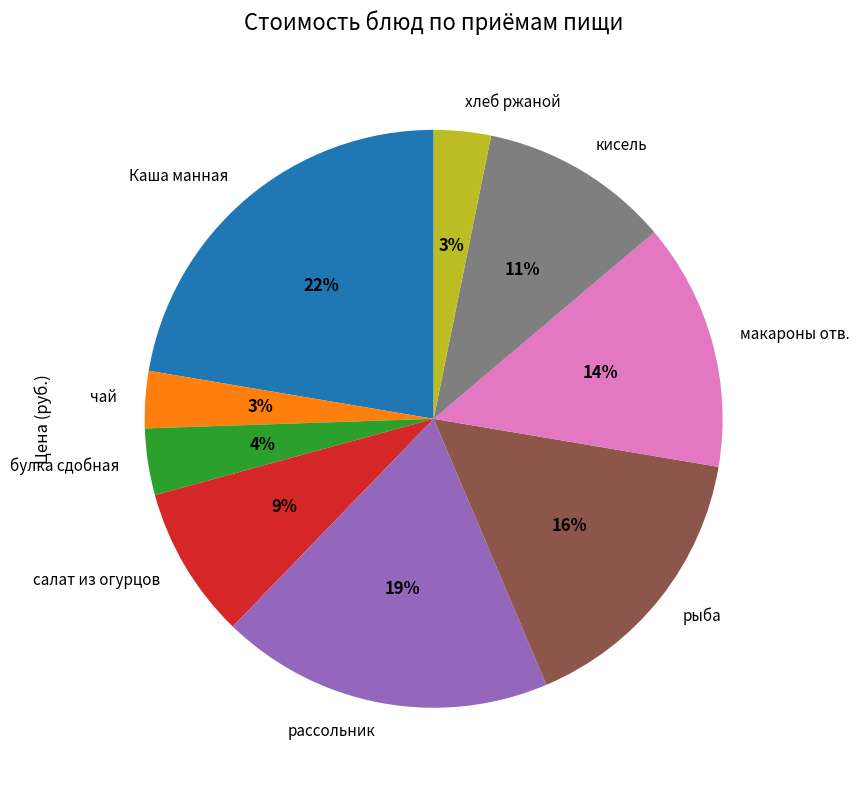

Is it true that кисель is 4% of the pie?

False